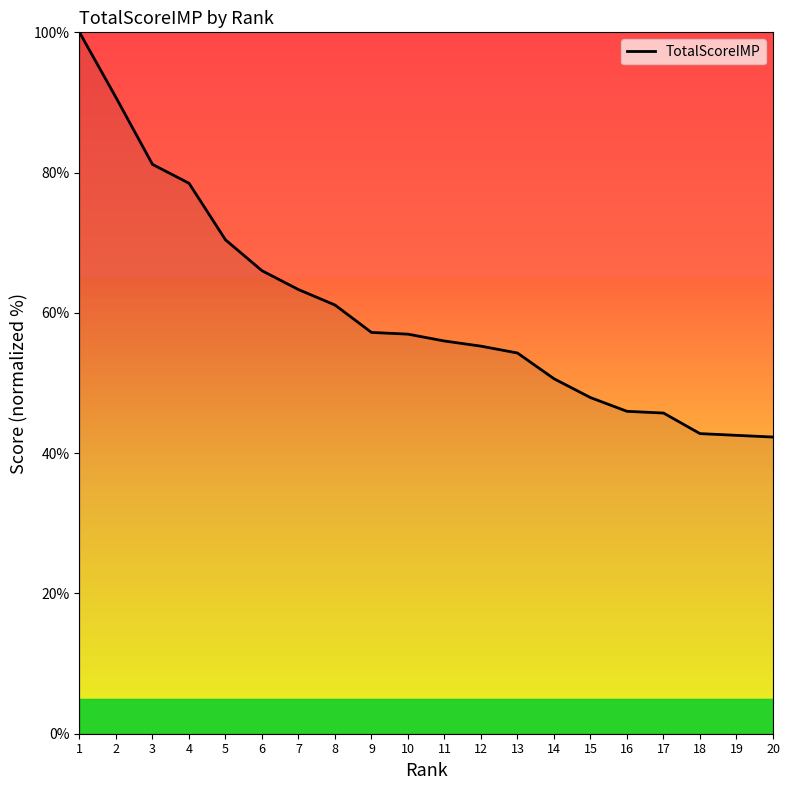

What is the difference between the second highest and second lowest values?

48.2